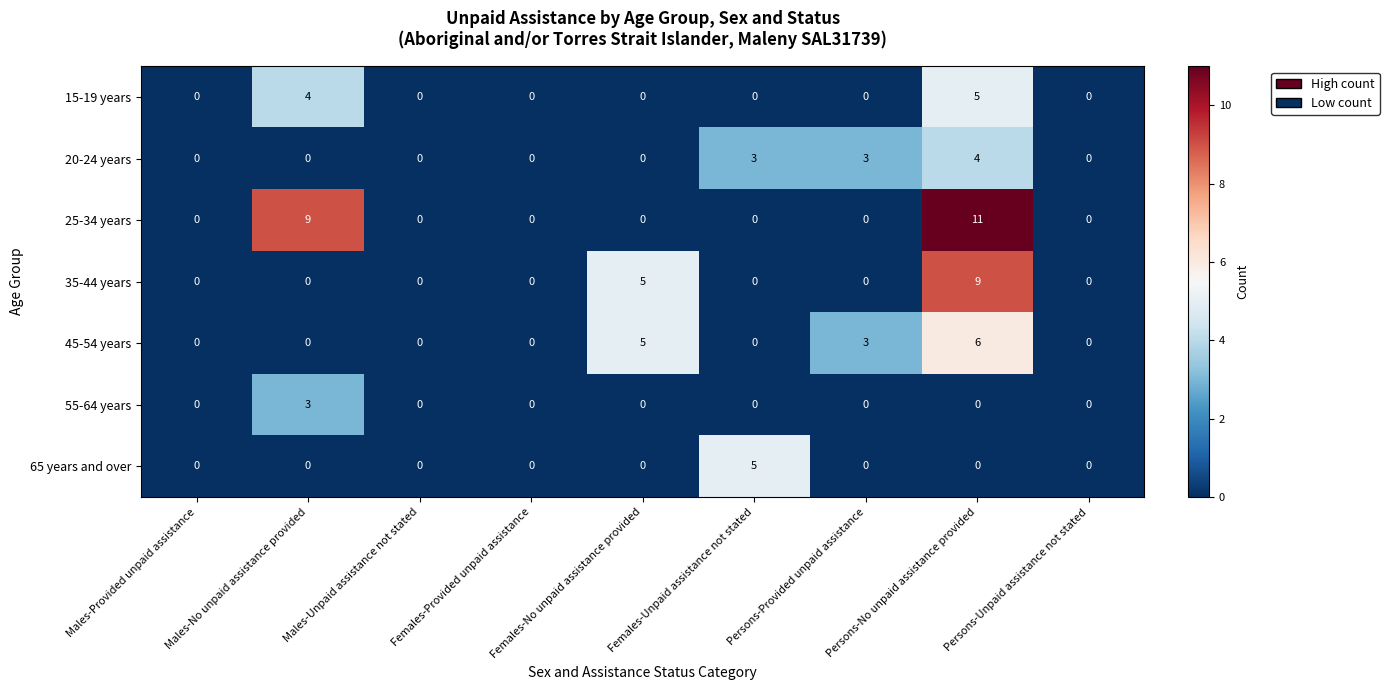

At which category is the sum across all series the highest?

Persons-No unpaid assistance provided